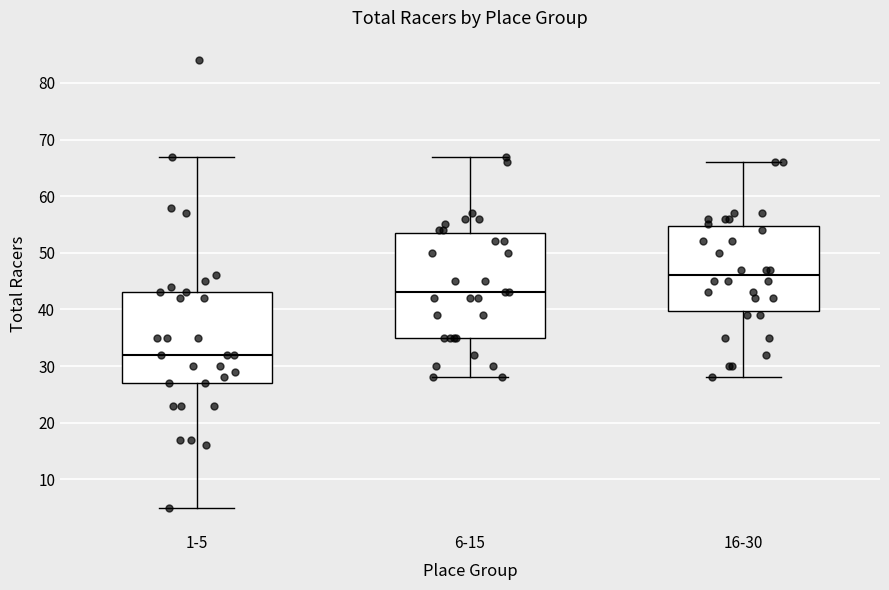

Comparing the boxes themselves (not the whiskers), which one is the tallest?

6-15